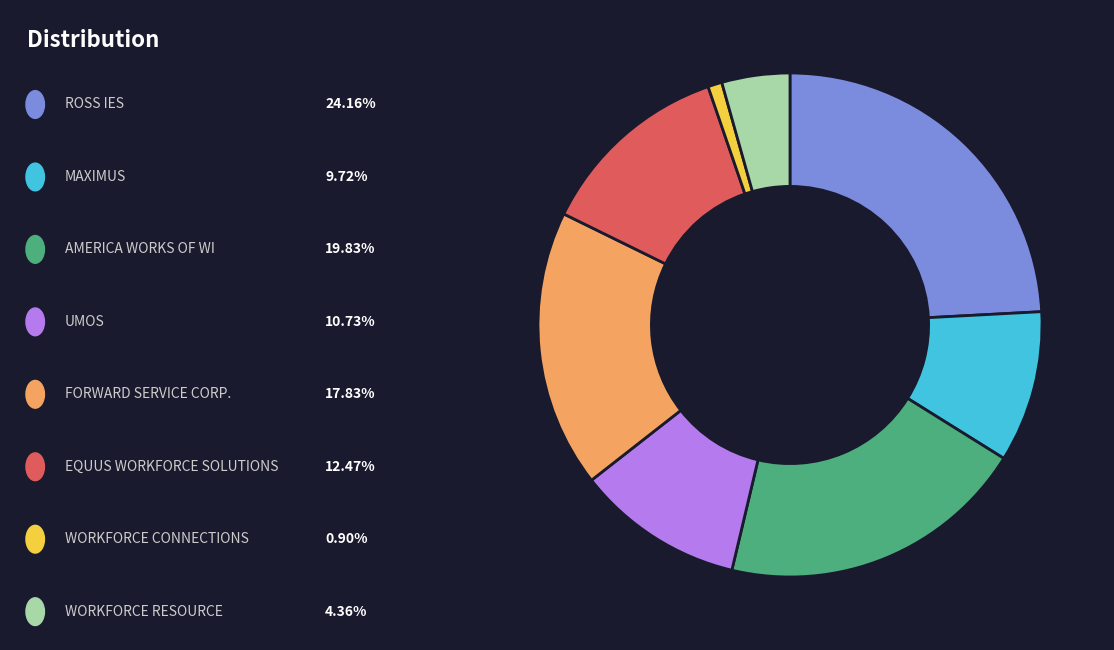

How many segments does this pie chart have?

8